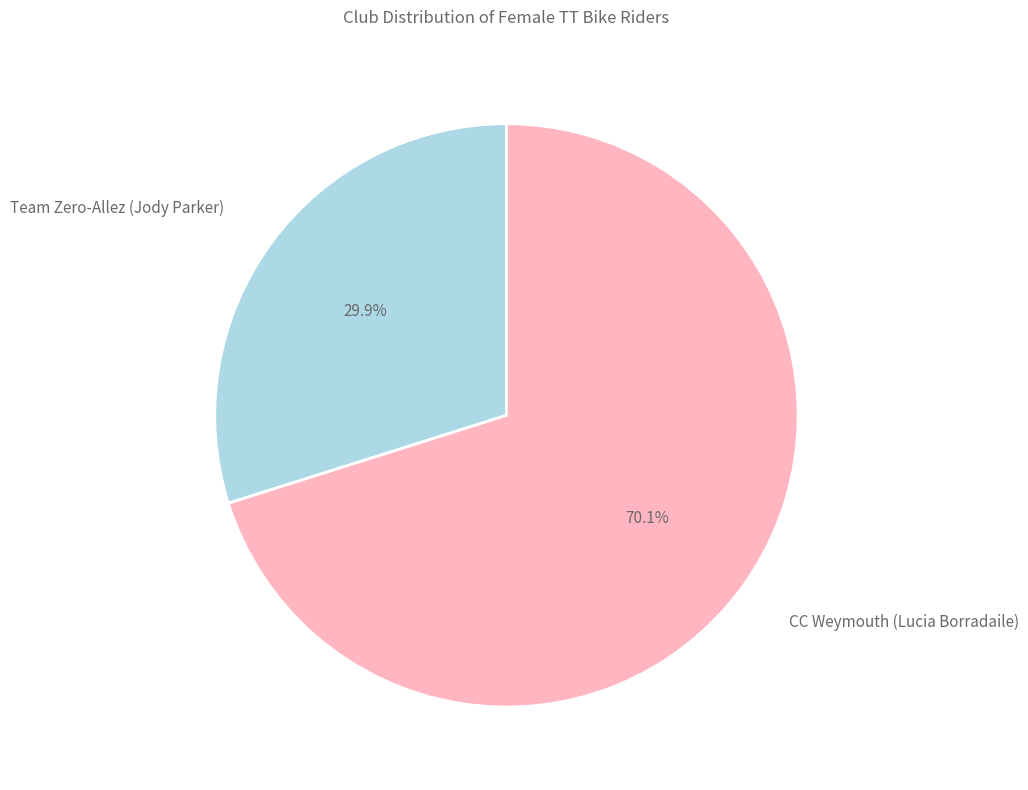

What percentage do CC Weymouth (Lucia Borradaile) and Team Zero-Allez (Jody Parker) together represent?

100.0%